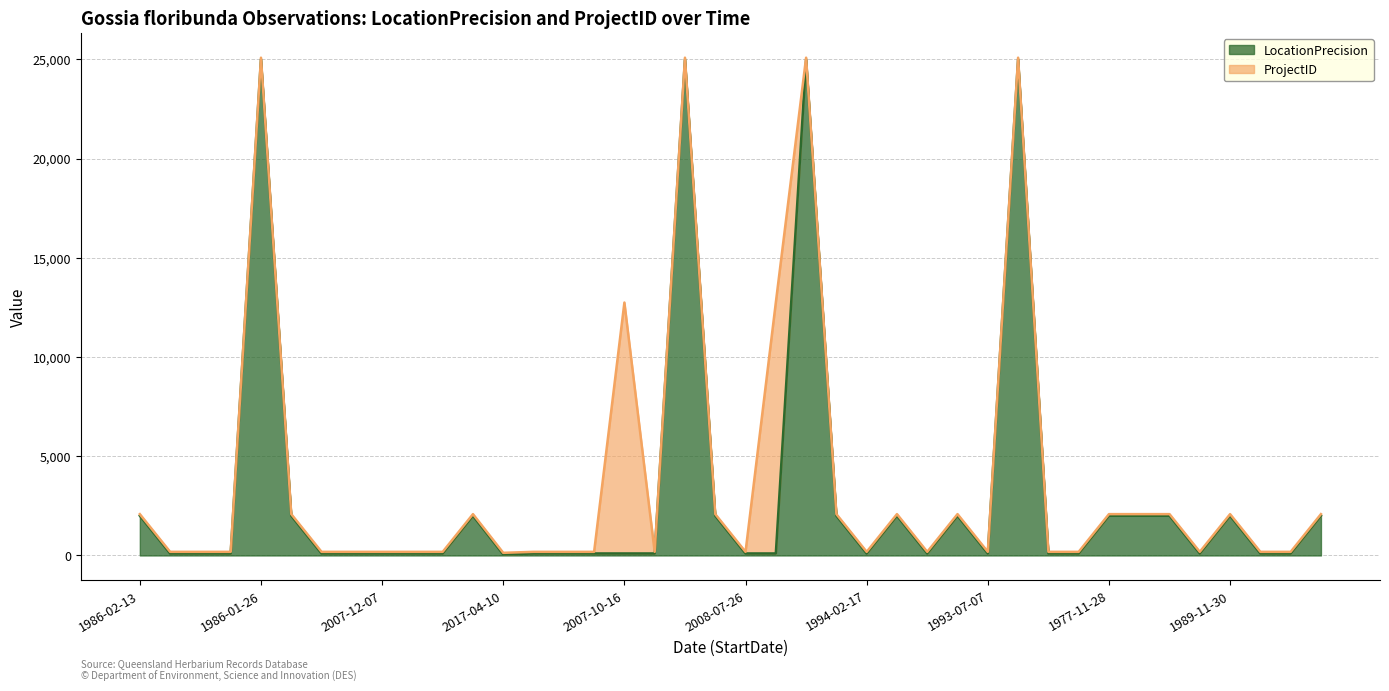

Does the chart display data point markers on the line(s)?

No